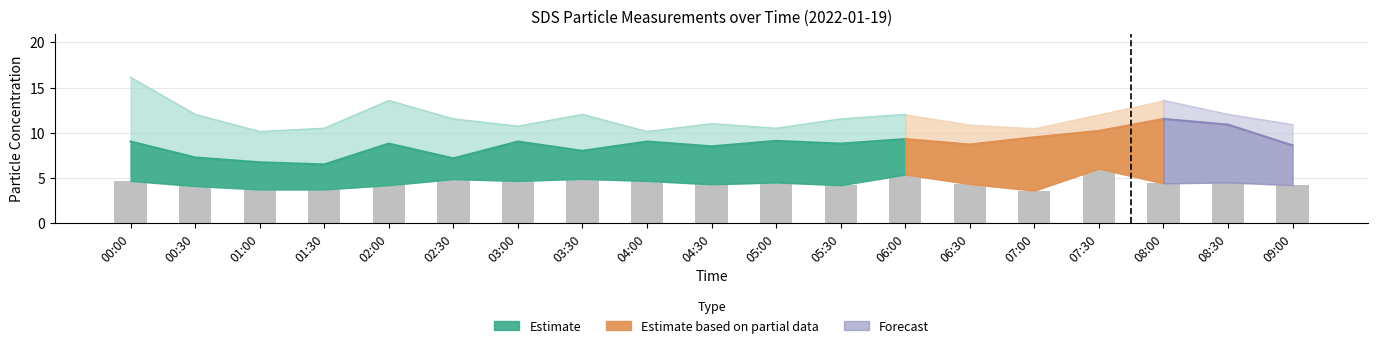

What is the minimum value shown in the chart?

3.6